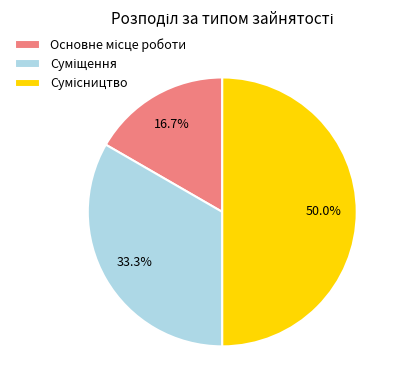

Count the number of slices in the pie.

3